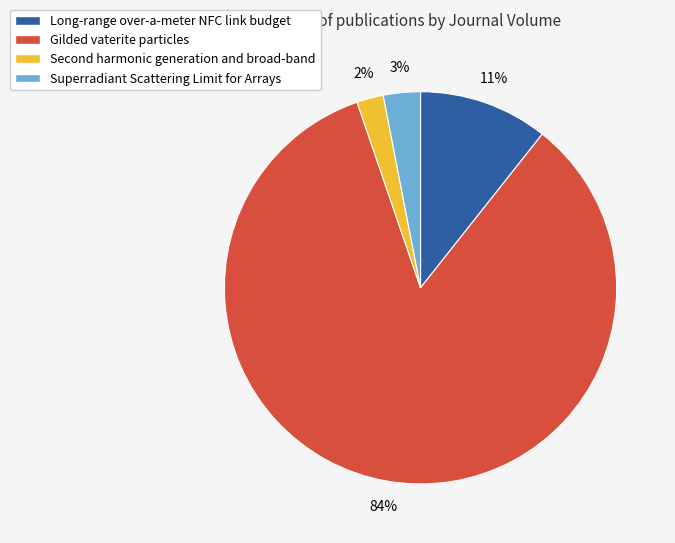

Is it true that Gilded vaterite particles is 98% of the pie?

False